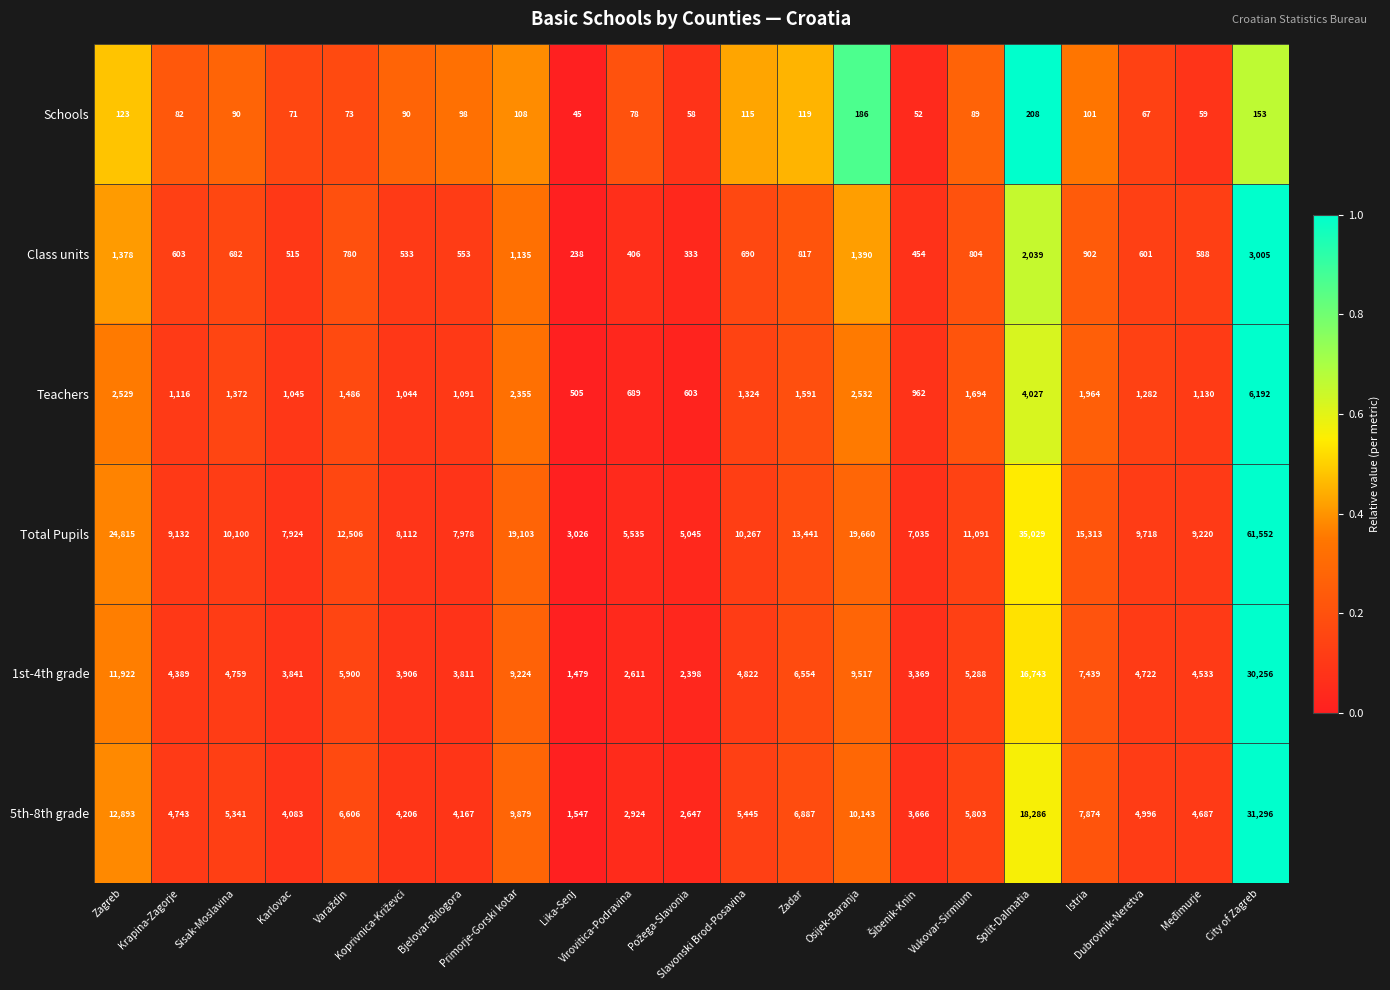

What is the average value of the Class units series?

878